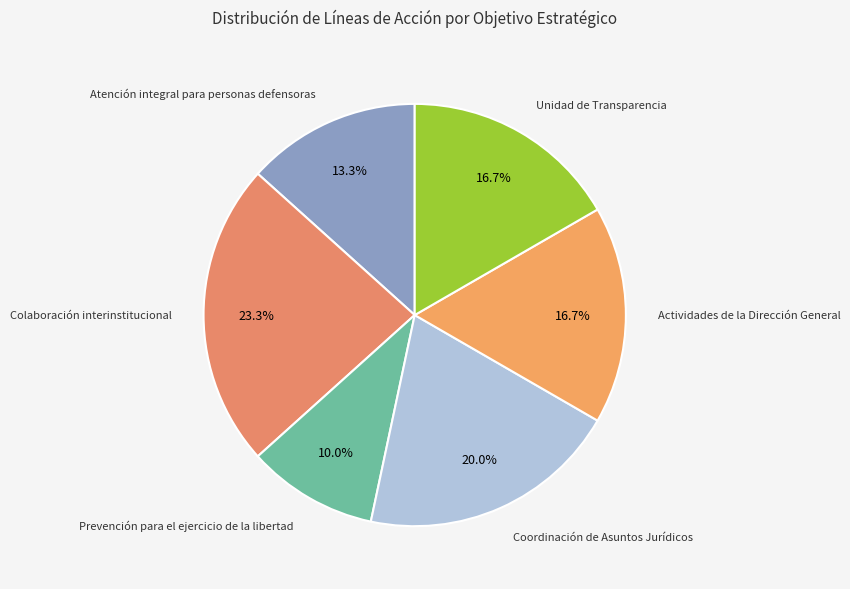

What portion of the pie excludes Unidad de Transparencia?

83.3%